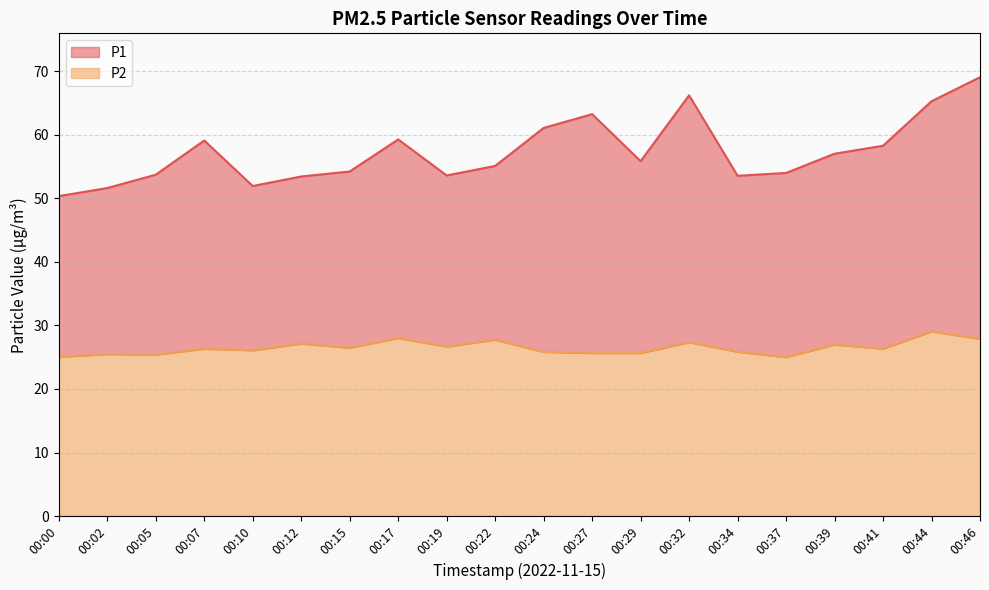

Which has a higher value, 00:39 or 00:19?

00:39